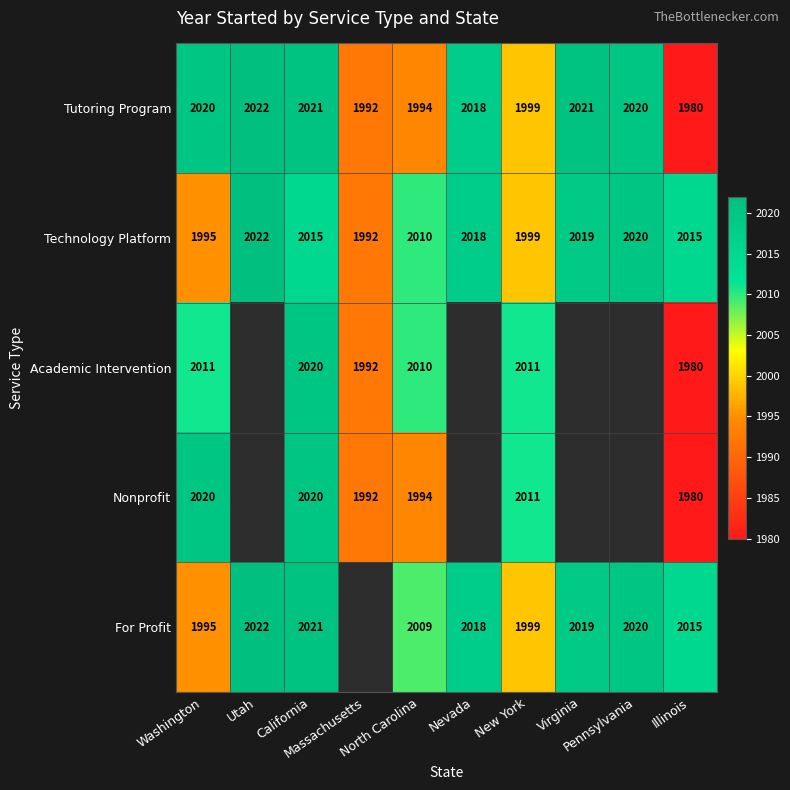

The value of Academic Intervention at Massachusetts is 2872.8. True or false?

False